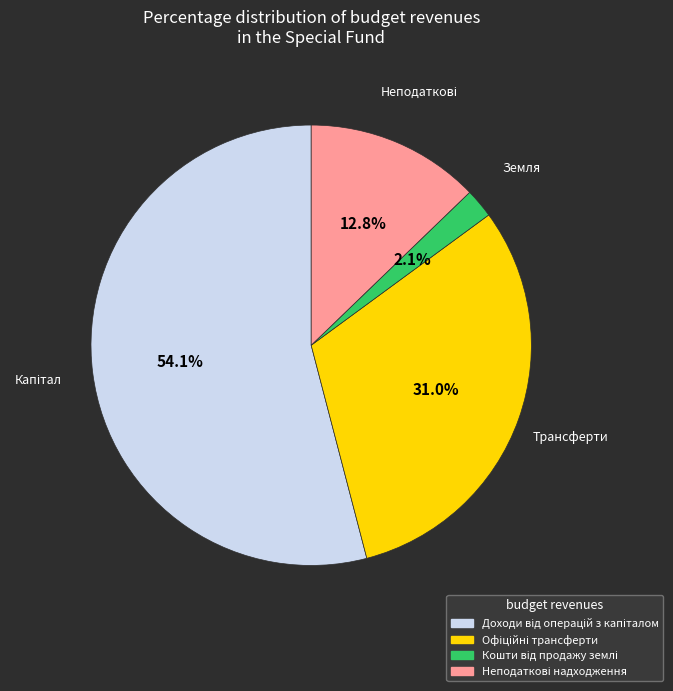

Is there any slice that represents more than half of the pie?

Yes